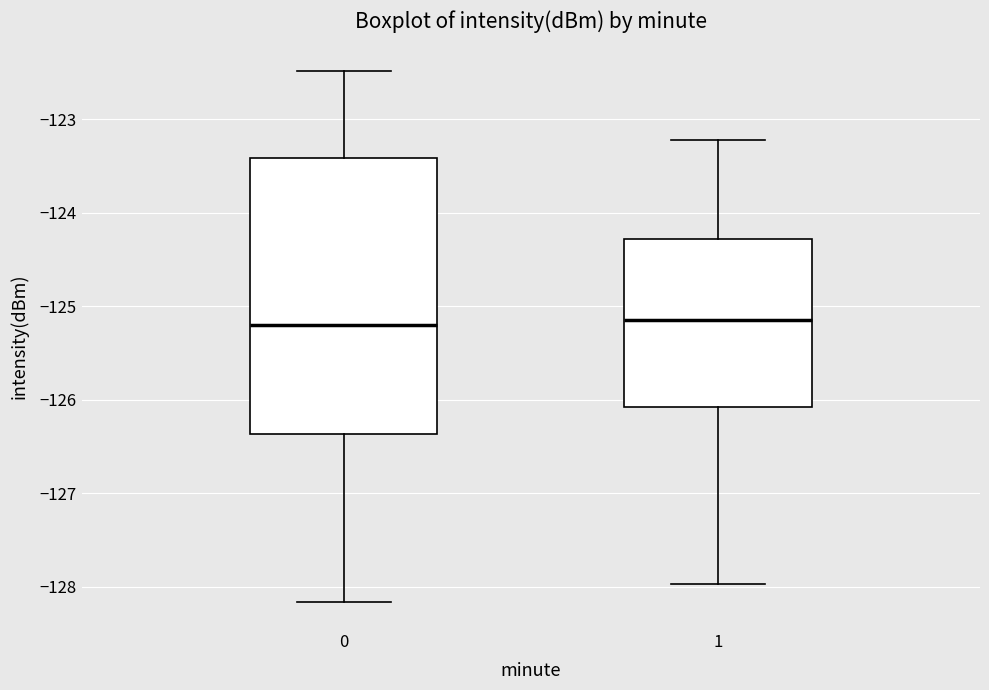

Where does the lower whisker of the box at x = 1 end on the y-axis? The values are not printed on the chart, so give them approximately, as read against the axis.

-128.0